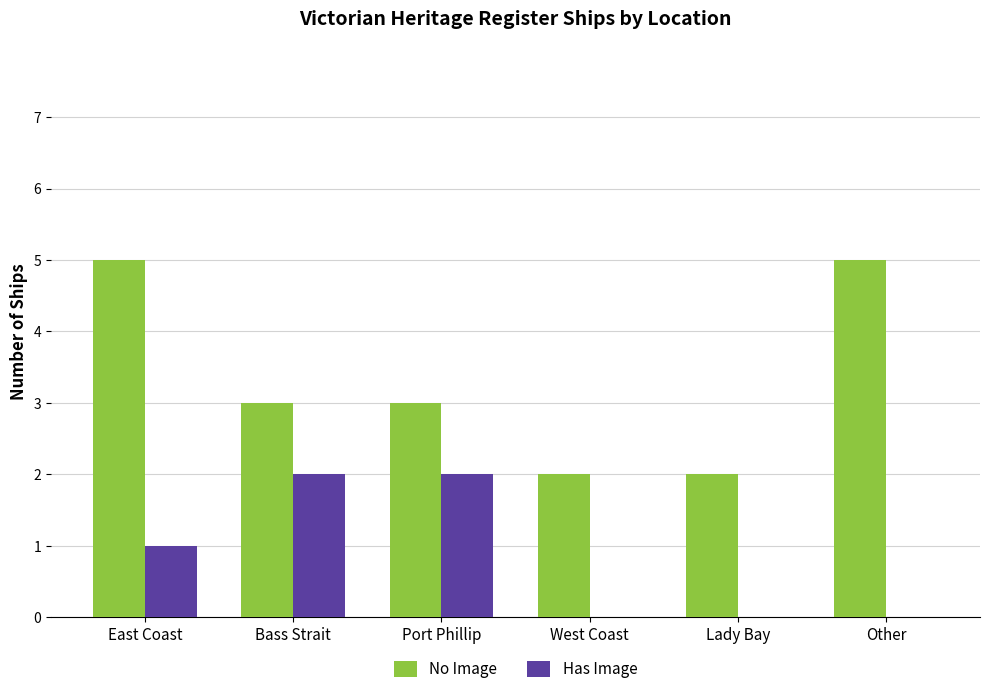

Which series has the largest total across all categories?

No Image